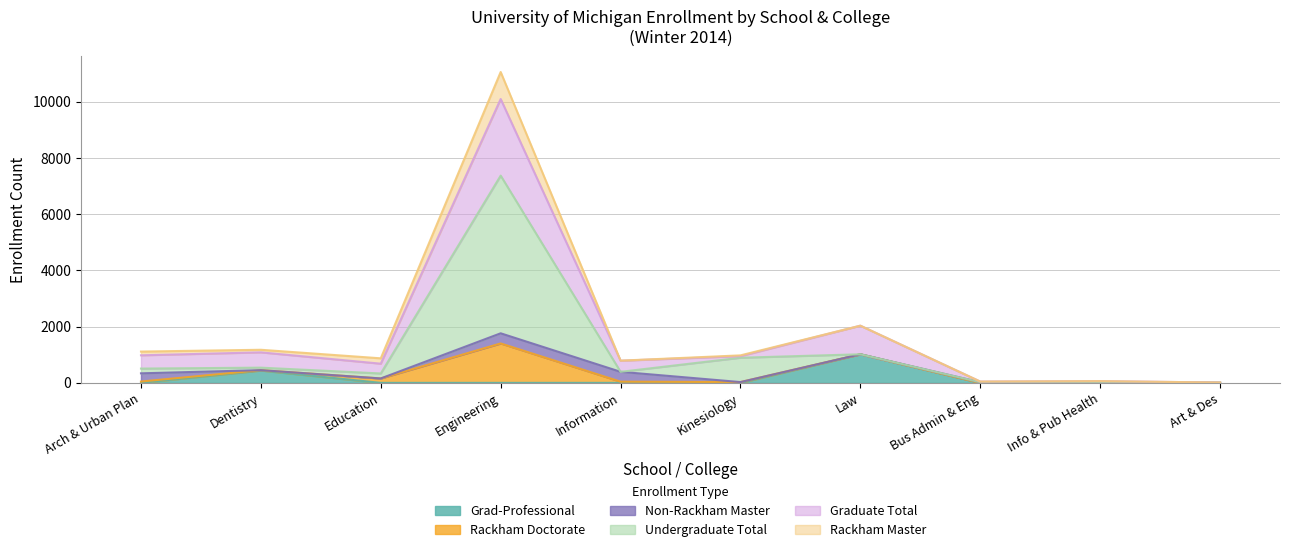

How many distinct data groups are displayed?

6